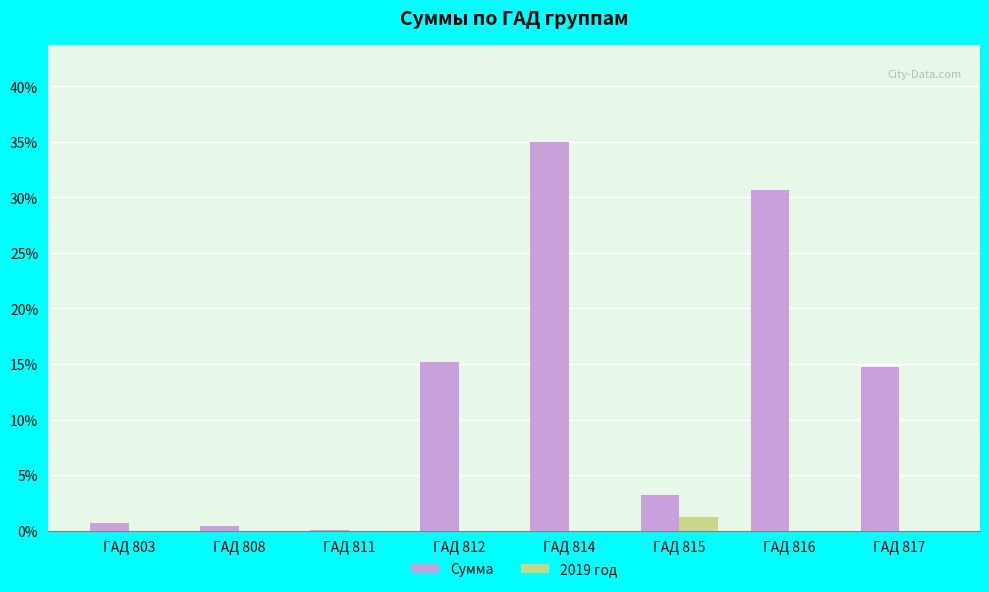

How many groups of bars are there?

8